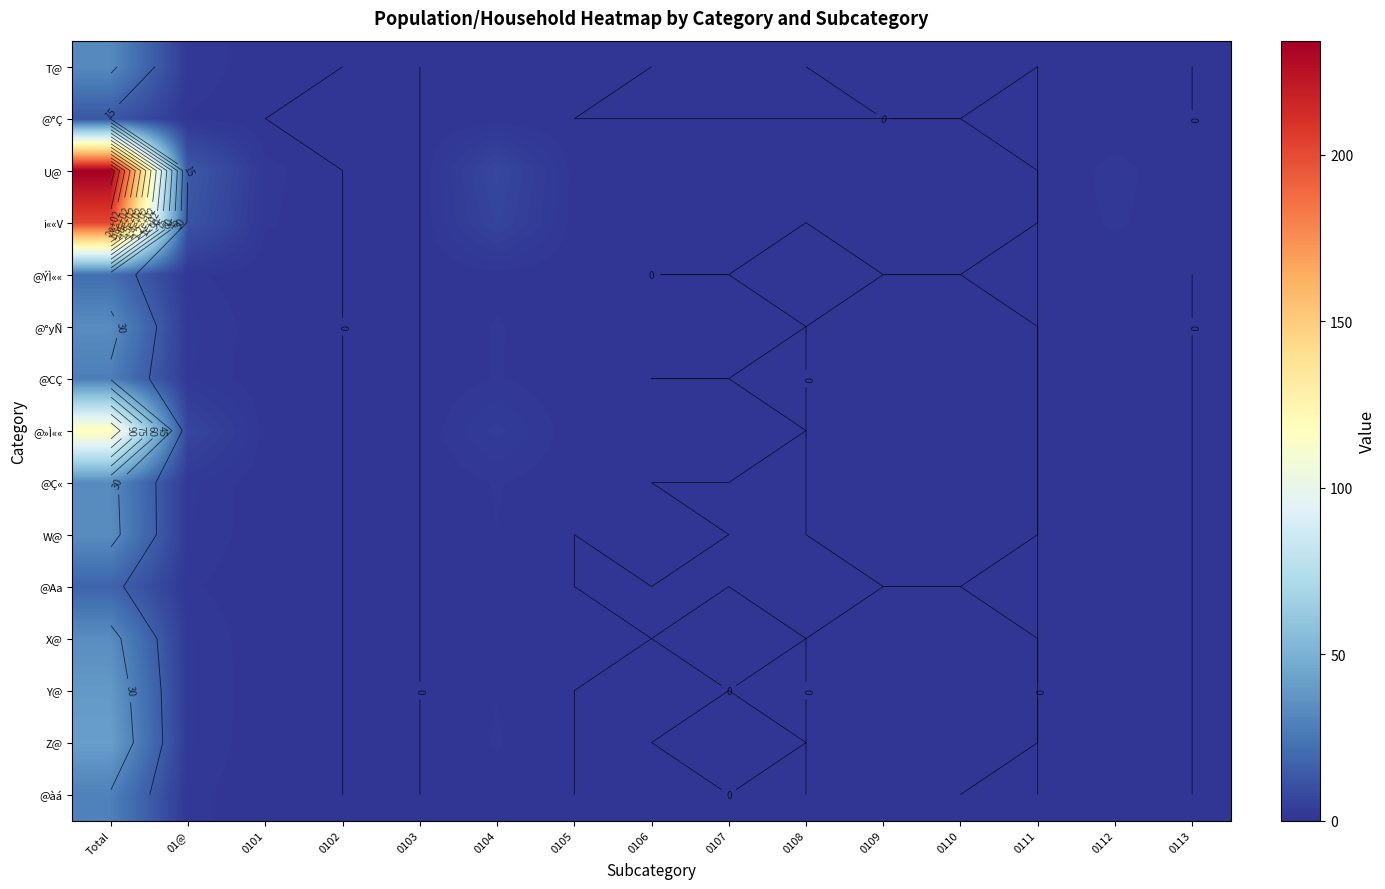

How many categories are shown in the chart?

15